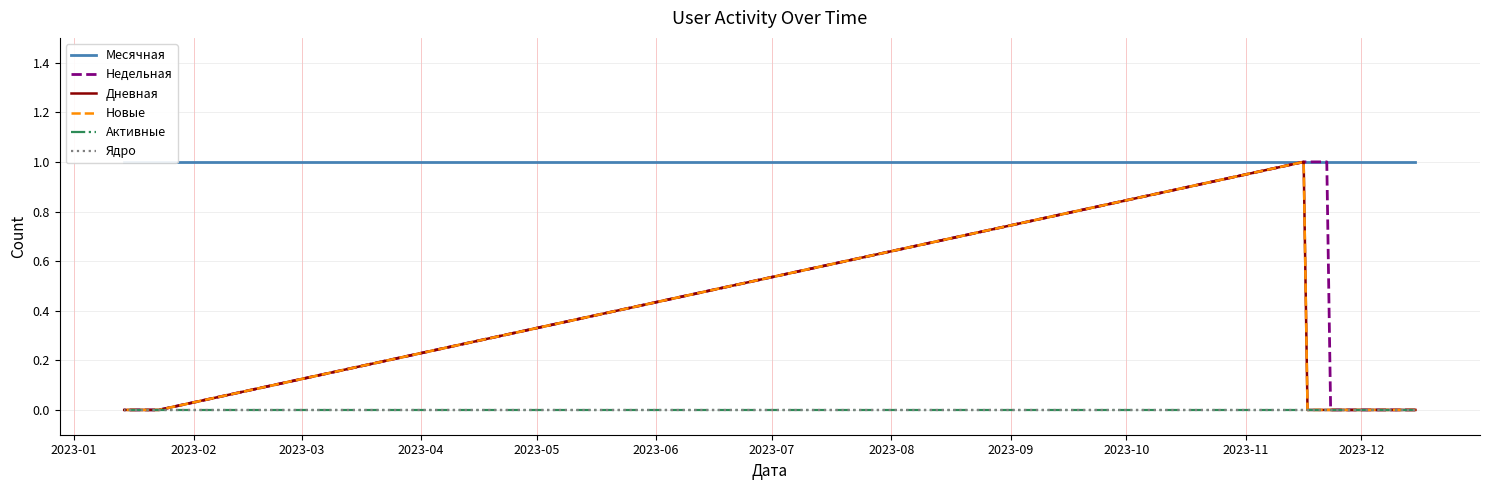

The value of Дневная at 13 is -1. True or false?

False